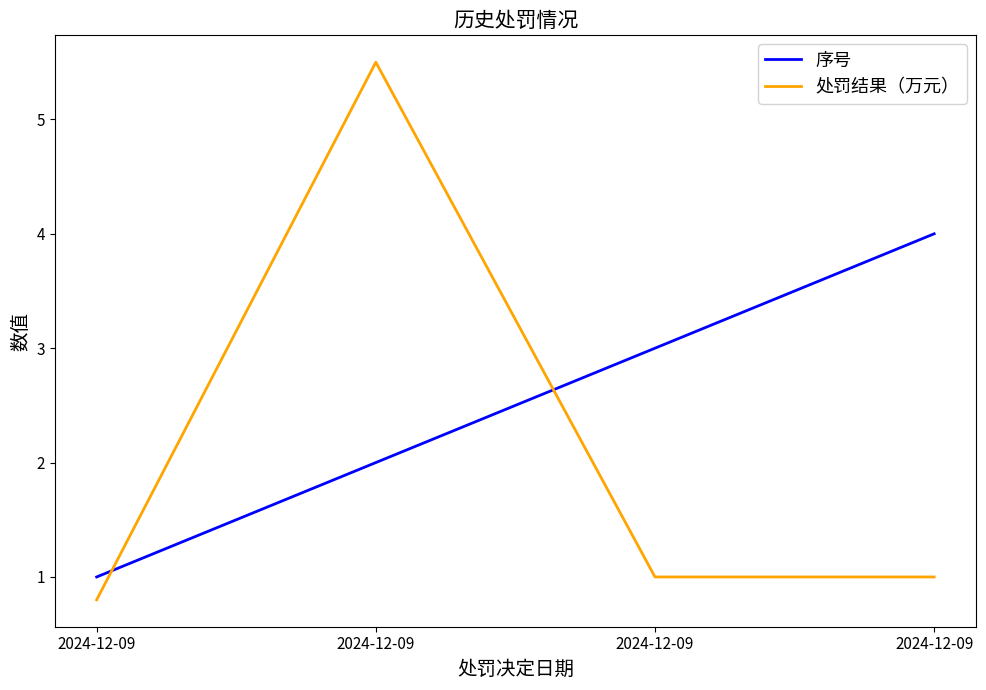

Does the chart display data point markers on the line(s)?

No